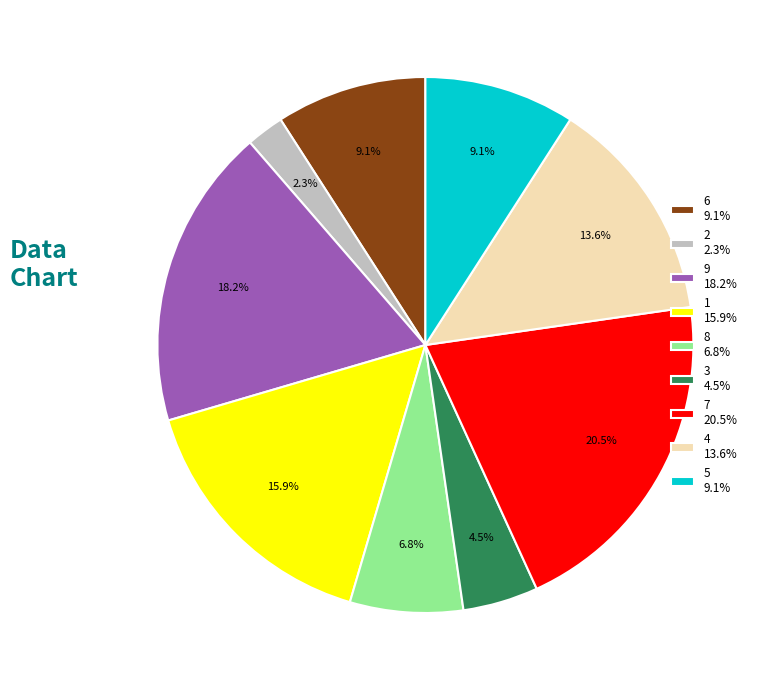

What is the total percentage of 5 9.1% and 9 18.2%?

27.3%